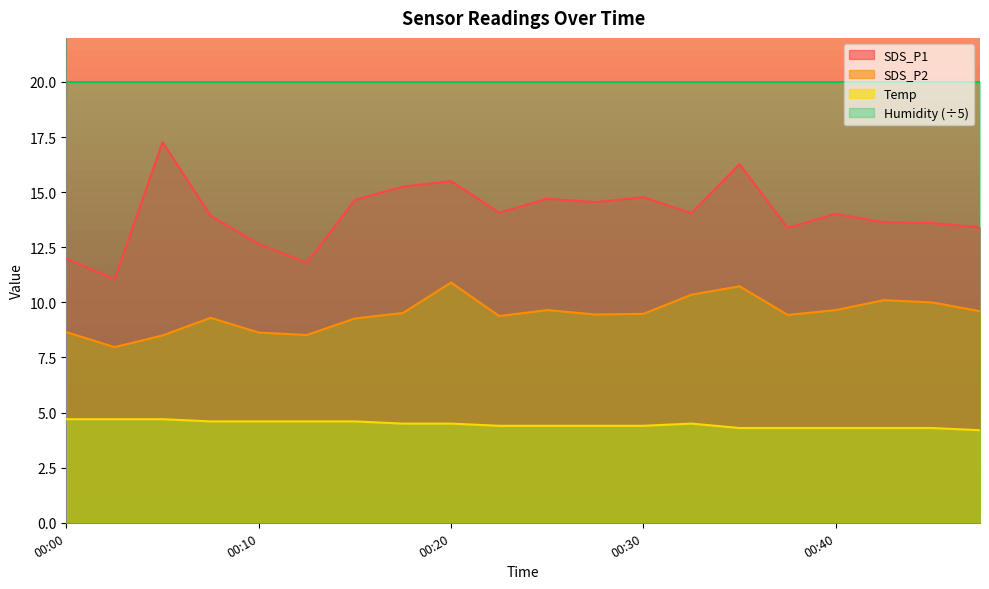

How many data points in SDS_P1 are above 14?

11